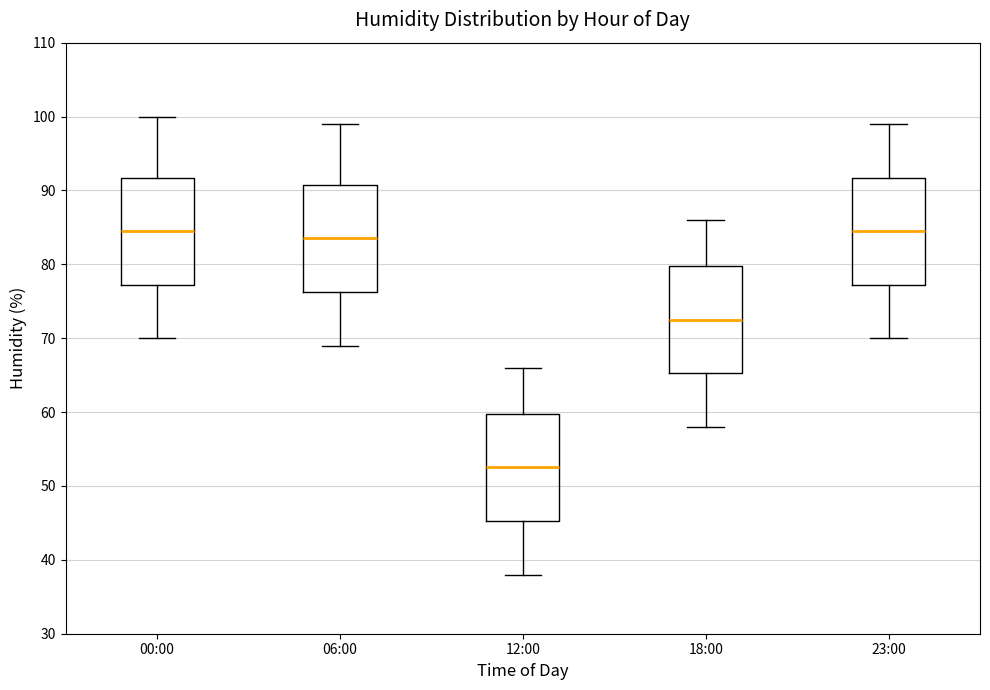

Reading left to right, read every box against the y-axis: the position of its median line, the range the box covers, and the ends of its whiskers. The values are not printed on the chart, so give them approximately, as read against the axis.

00:00: median 85, box 77 to 92, whiskers 70 to 100
06:00: median 84, box 76 to 91, whiskers 69 to 99
12:00: median 53, box 45 to 60, whiskers 38 to 66
18:00: median 73, box 65 to 80, whiskers 58 to 86
23:00: median 85, box 77 to 92, whiskers 70 to 99